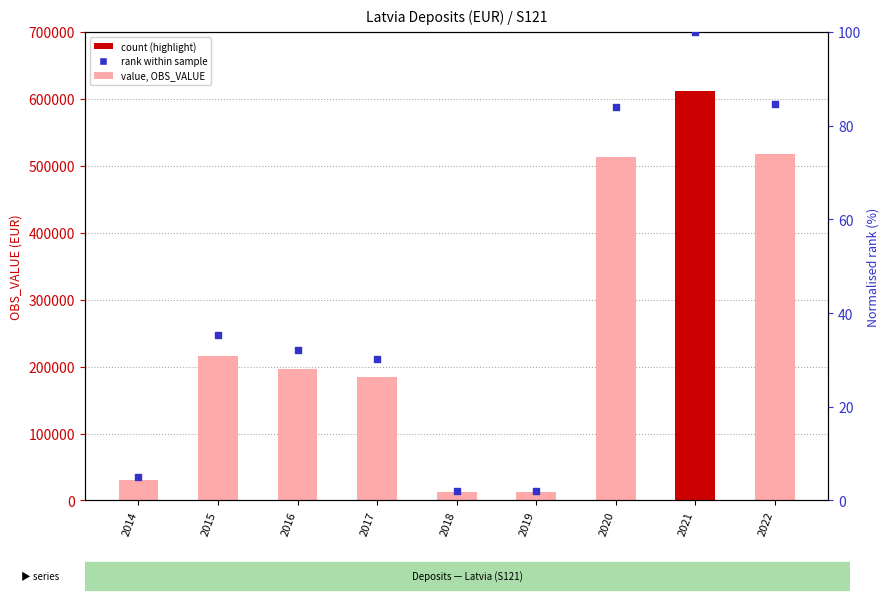

Which series has the largest Y range (max minus min)?

OBS_VALUE (Deposits)